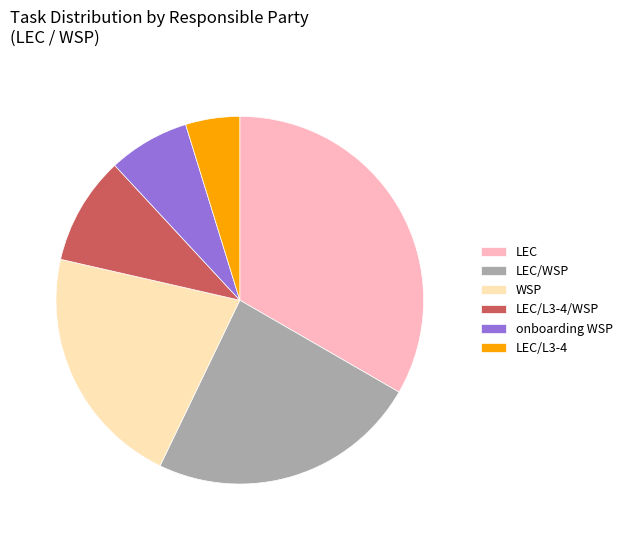

Rank the categories by value from highest to lowest.

LEC, LEC/WSP, WSP, LEC/L3-4/WSP, onboarding WSP, LEC/L3-4